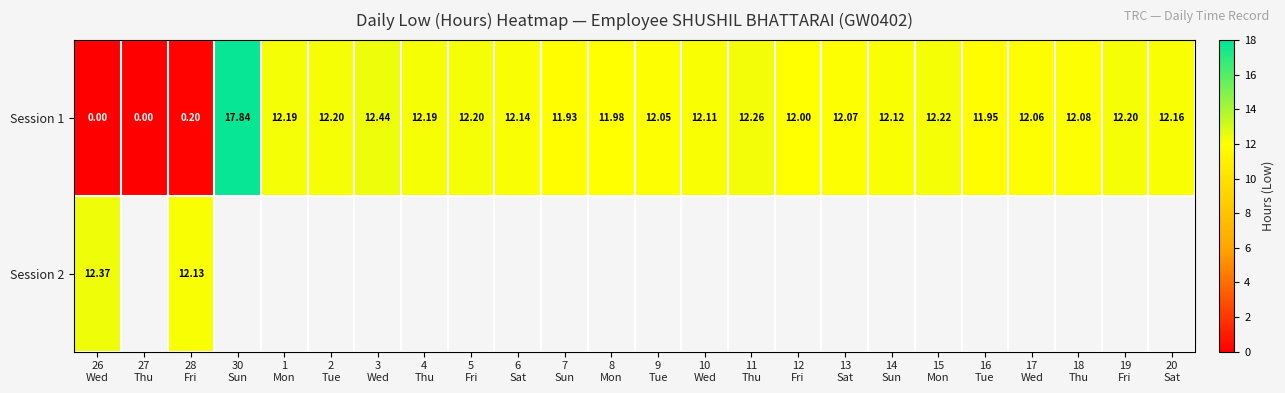

What is the minimum value for Session 2?

12.1